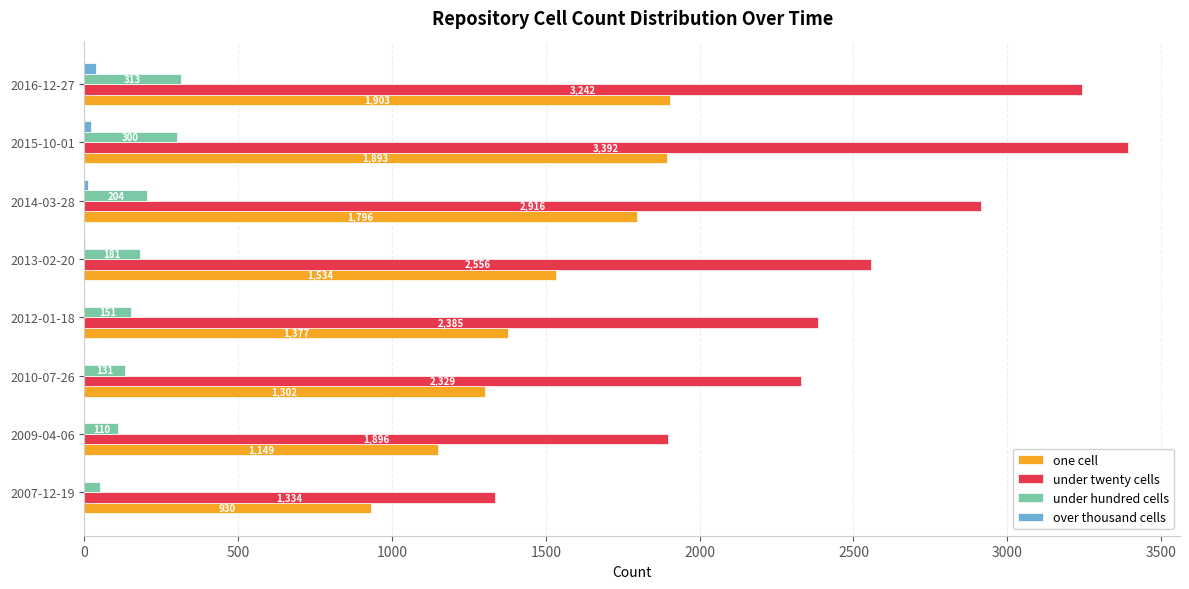

Where is over thousand cells nearest to the value 19?

2015-10-01